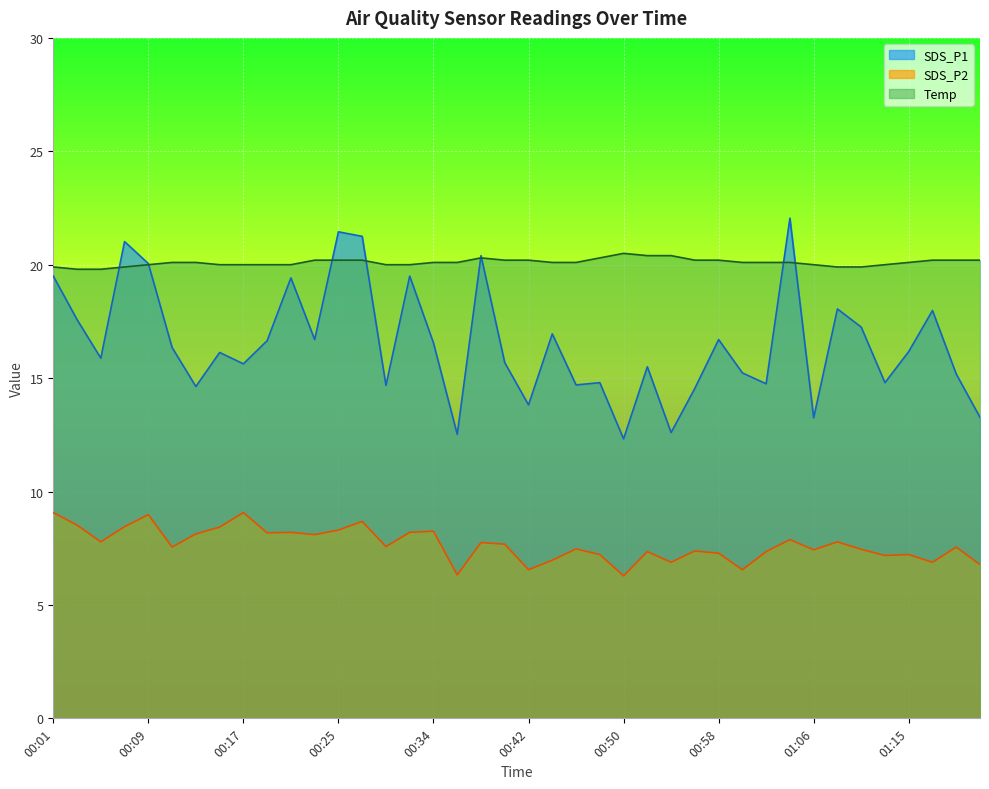

Between 00:44 and 01:12, which series saw the biggest shift?

SDS_P1